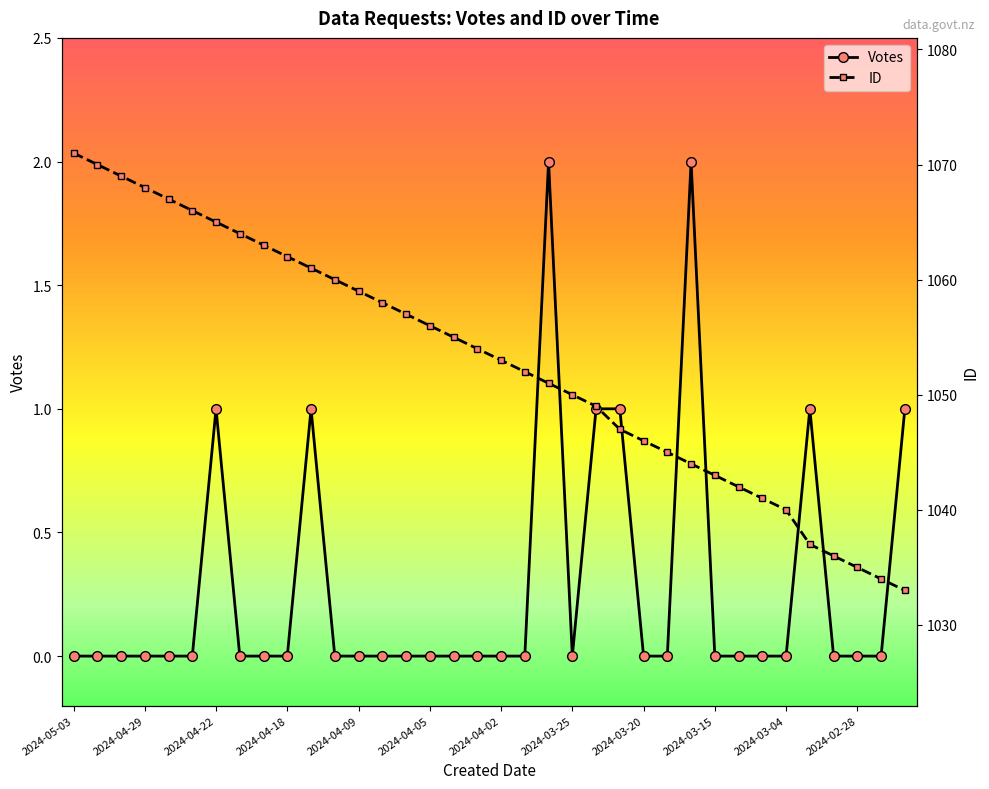

What is the maximum value for ID?

1071